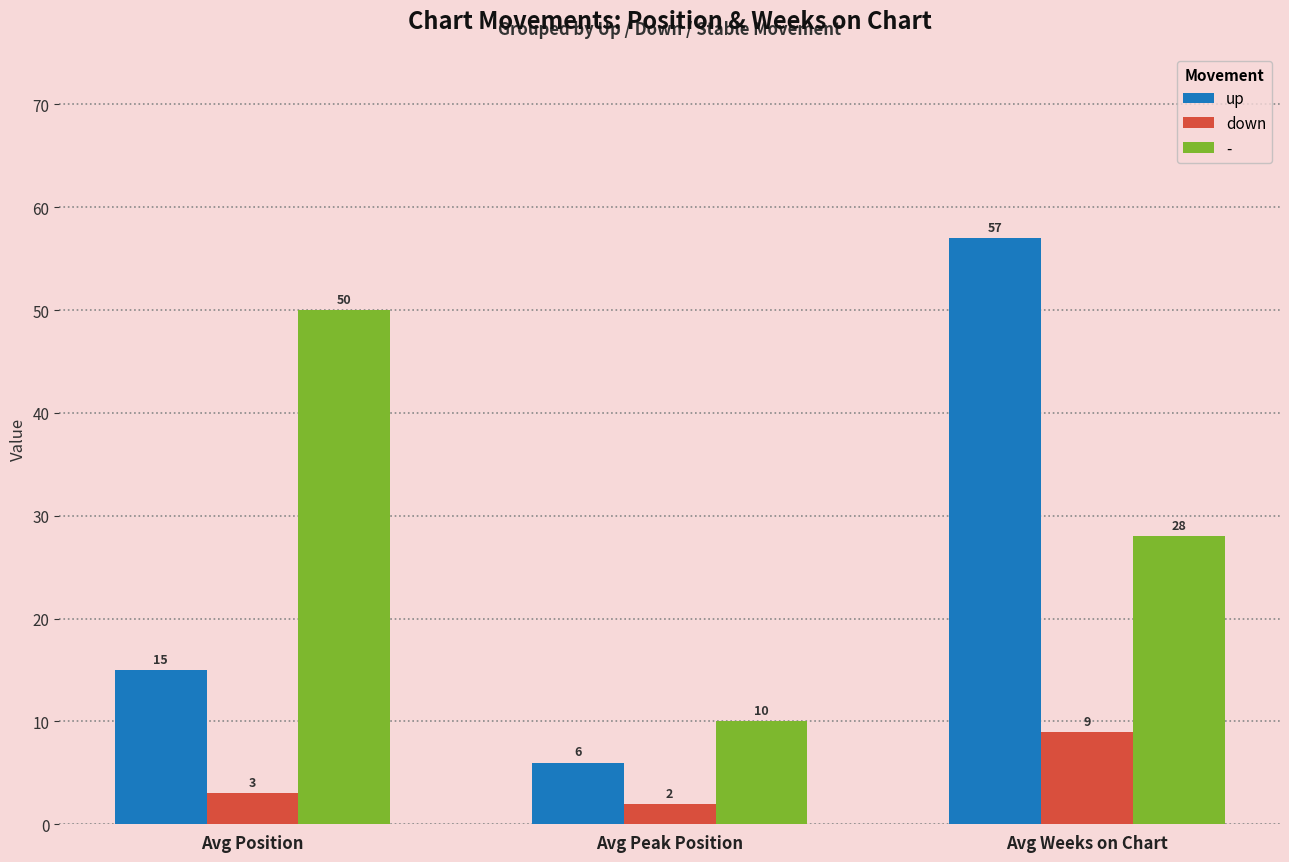

How many bars are there in total?

9